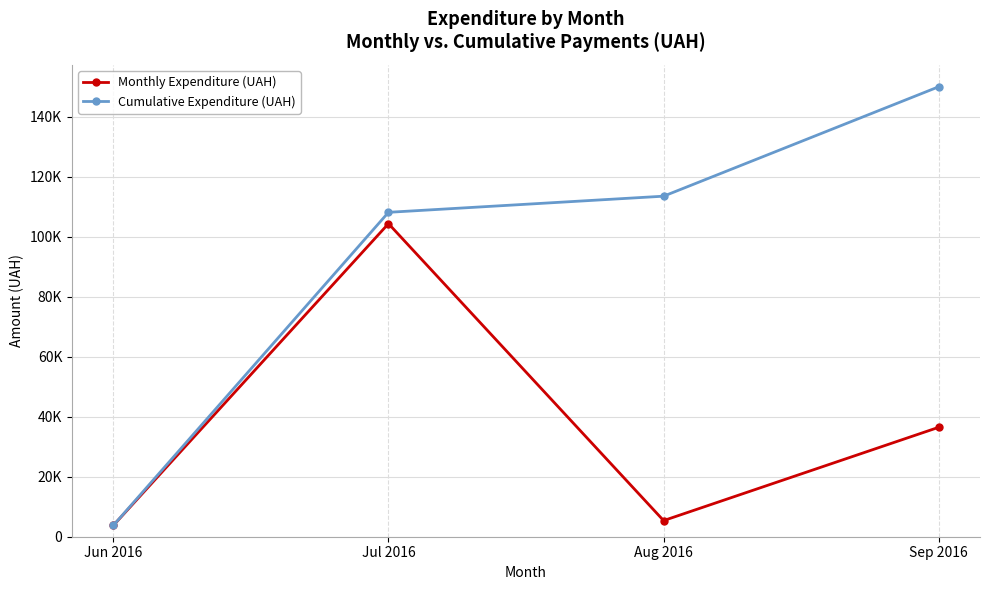

What are all the series names shown in the legend?

Monthly Expenditure (UAH), Cumulative Expenditure (UAH)